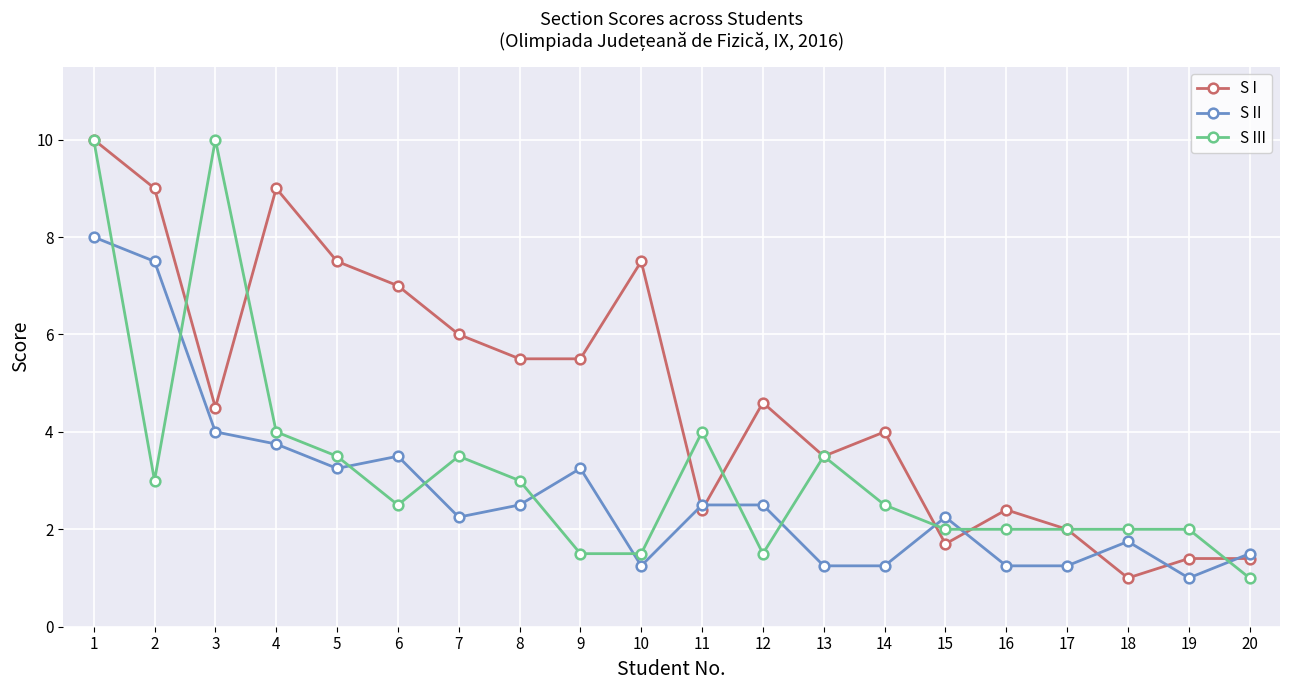

True or false: S II has a value of 2.2 at 15.

True